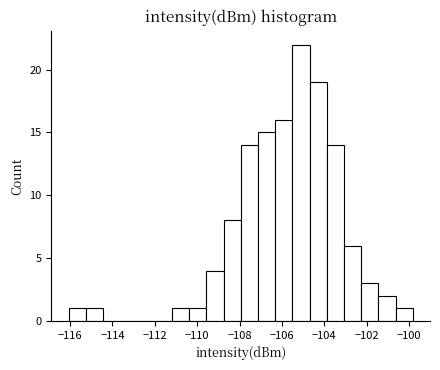

How tall is the bar that spans -103.0 to -102.2 on the x-axis? Neither the bar edges nor the heights are printed on the chart, so give them approximately, as read against the axes.

6